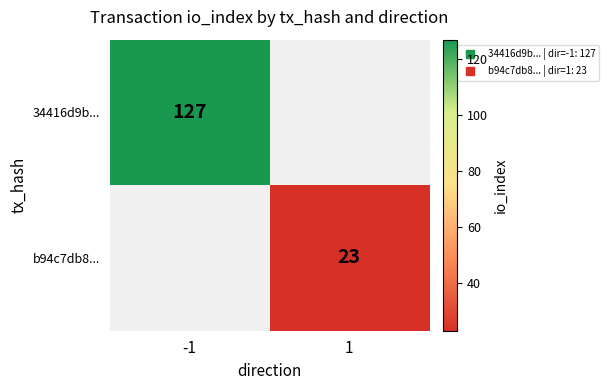

What is the greatest value displayed?

127.0